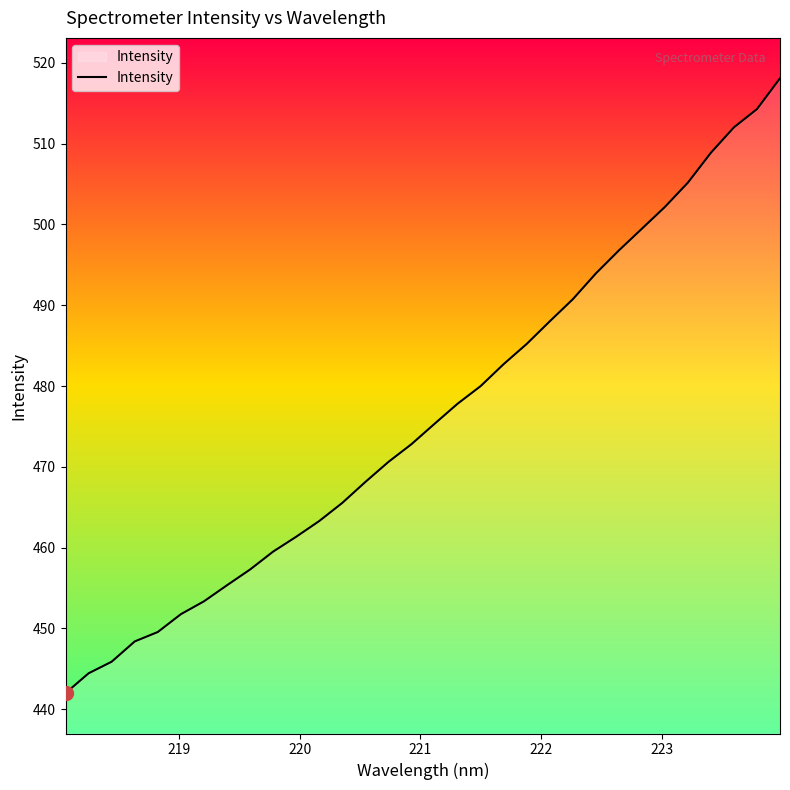

Reading right to left, what are all the values shown in this chart?

518.1	514.3	512.0	508.9	505.2	502.2	499.5	496.8	493.9	490.7	488.0	485.2	482.7	480.0	477.8	475.3	472.8	470.6	468.1	465.5	463.3	461.3	459.5	457.3	455.3	453.3	451.8	449.5	448.4	445.9	444.4	442.0